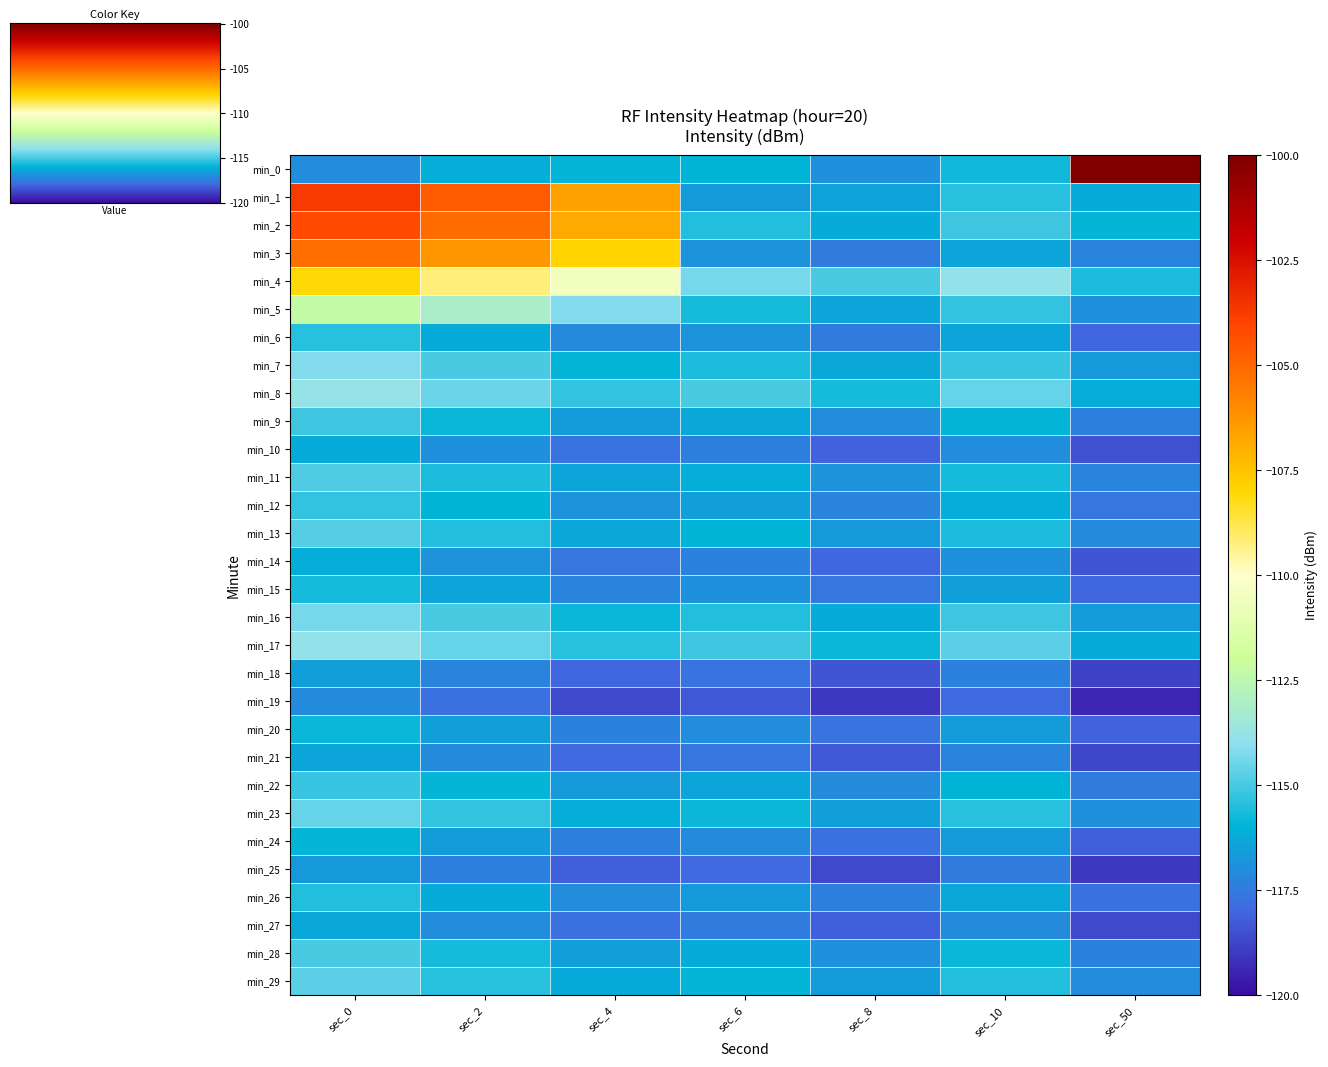

Reading left to right, what are all the values shown in this chart?

min_0: sec_0=-117.0	sec_2=-116.2	sec_4=-115.9	sec_6=-115.9	sec_8=-116.9	sec_10=-115.7	sec_50=-100.1
min_1: sec_0=-103.7	sec_2=-104.7	sec_4=-106.6	sec_6=-116.7	sec_8=-116.5	sec_10=-115.4	sec_50=-116.2
min_2: sec_0=-104.2	sec_2=-105.1	sec_4=-106.8	sec_6=-115.5	sec_8=-116.2	sec_10=-115.1	sec_50=-115.9
min_3: sec_0=-105.2	sec_2=-106.3	sec_4=-107.9	sec_6=-116.8	sec_8=-117.5	sec_10=-116.4	sec_50=-117.2
min_4: sec_0=-108.1	sec_2=-109.2	sec_4=-110.5	sec_6=-114.3	sec_8=-115.0	sec_10=-113.9	sec_50=-115.6
min_5: sec_0=-112.3	sec_2=-113.1	sec_4=-114.2	sec_6=-115.7	sec_8=-116.4	sec_10=-115.3	sec_50=-116.9
min_6: sec_0=-115.4	sec_2=-116.2	sec_4=-117.1	sec_6=-116.8	sec_8=-117.5	sec_10=-116.4	sec_50=-118.0
min_7: sec_0=-114.2	sec_2=-115.0	sec_4=-115.9	sec_6=-115.6	sec_8=-116.3	sec_10=-115.2	sec_50=-116.7
min_8: sec_0=-113.8	sec_2=-114.5	sec_4=-115.3	sec_6=-115.0	sec_8=-115.7	sec_10=-114.6	sec_50=-116.1
min_9: sec_0=-115.1	sec_2=-115.8	sec_4=-116.6	sec_6=-116.3	sec_8=-117.0	sec_10=-115.9	sec_50=-117.4
min_10: sec_0=-116.2	sec_2=-116.9	sec_4=-117.7	sec_6=-117.4	sec_8=-118.1	sec_10=-117.0	sec_50=-118.5
min_11: sec_0=-114.9	sec_2=-115.6	sec_4=-116.4	sec_6=-116.1	sec_8=-116.8	sec_10=-115.7	sec_50=-117.2
min_12: sec_0=-115.3	sec_2=-116.0	sec_4=-116.8	sec_6=-116.5	sec_8=-117.2	sec_10=-116.1	sec_50=-117.6
min_13: sec_0=-114.8	sec_2=-115.5	sec_4=-116.3	sec_6=-116.0	sec_8=-116.7	sec_10=-115.6	sec_50=-117.1
min_14: sec_0=-116.1	sec_2=-116.8	sec_4=-117.6	sec_6=-117.3	sec_8=-118.0	sec_10=-116.9	sec_50=-118.4
min_15: sec_0=-115.7	sec_2=-116.4	sec_4=-117.2	sec_6=-116.9	sec_8=-117.6	sec_10=-116.5	sec_50=-118.0
min_16: sec_0=-114.3	sec_2=-115.0	sec_4=-115.8	sec_6=-115.5	sec_8=-116.2	sec_10=-115.1	sec_50=-116.6
min_17: sec_0=-113.9	sec_2=-114.6	sec_4=-115.4	sec_6=-115.1	sec_8=-115.8	sec_10=-114.7	sec_50=-116.2
min_18: sec_0=-116.5	sec_2=-117.2	sec_4=-118.0	sec_6=-117.7	sec_8=-118.4	sec_10=-117.3	sec_50=-118.8
min_19: sec_0=-117.1	sec_2=-117.8	sec_4=-118.6	sec_6=-118.3	sec_8=-119.0	sec_10=-117.9	sec_50=-119.4
min_20: sec_0=-115.8	sec_2=-116.5	sec_4=-117.3	sec_6=-117.0	sec_8=-117.7	sec_10=-116.6	sec_50=-118.1
min_21: sec_0=-116.4	sec_2=-117.1	sec_4=-117.9	sec_6=-117.6	sec_8=-118.3	sec_10=-117.2	sec_50=-118.7
min_22: sec_0=-115.2	sec_2=-115.9	sec_4=-116.7	sec_6=-116.4	sec_8=-117.1	sec_10=-116.0	sec_50=-117.5
min_23: sec_0=-114.6	sec_2=-115.3	sec_4=-116.1	sec_6=-115.8	sec_8=-116.5	sec_10=-115.4	sec_50=-116.9
min_24: sec_0=-115.9	sec_2=-116.6	sec_4=-117.4	sec_6=-117.1	sec_8=-117.8	sec_10=-116.7	sec_50=-118.2
min_25: sec_0=-116.7	sec_2=-117.4	sec_4=-118.2	sec_6=-117.9	sec_8=-118.6	sec_10=-117.5	sec_50=-119.0
min_26: sec_0=-115.5	sec_2=-116.2	sec_4=-117.0	sec_6=-116.7	sec_8=-117.4	sec_10=-116.3	sec_50=-117.8
min_27: sec_0=-116.3	sec_2=-117.0	sec_4=-117.8	sec_6=-117.5	sec_8=-118.2	sec_10=-117.1	sec_50=-118.6
min_28: sec_0=-115.0	sec_2=-115.7	sec_4=-116.5	sec_6=-116.2	sec_8=-116.9	sec_10=-115.8	sec_50=-117.3
min_29: sec_0=-114.7	sec_2=-115.4	sec_4=-116.2	sec_6=-115.9	sec_8=-116.6	sec_10=-115.5	sec_50=-117.0